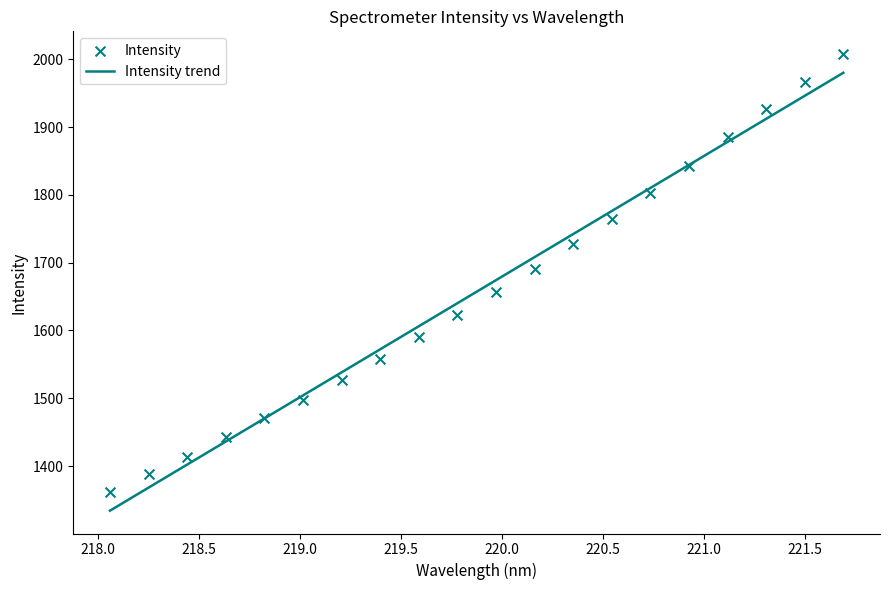

Which series reaches the maximum Y coordinate?

Intensity